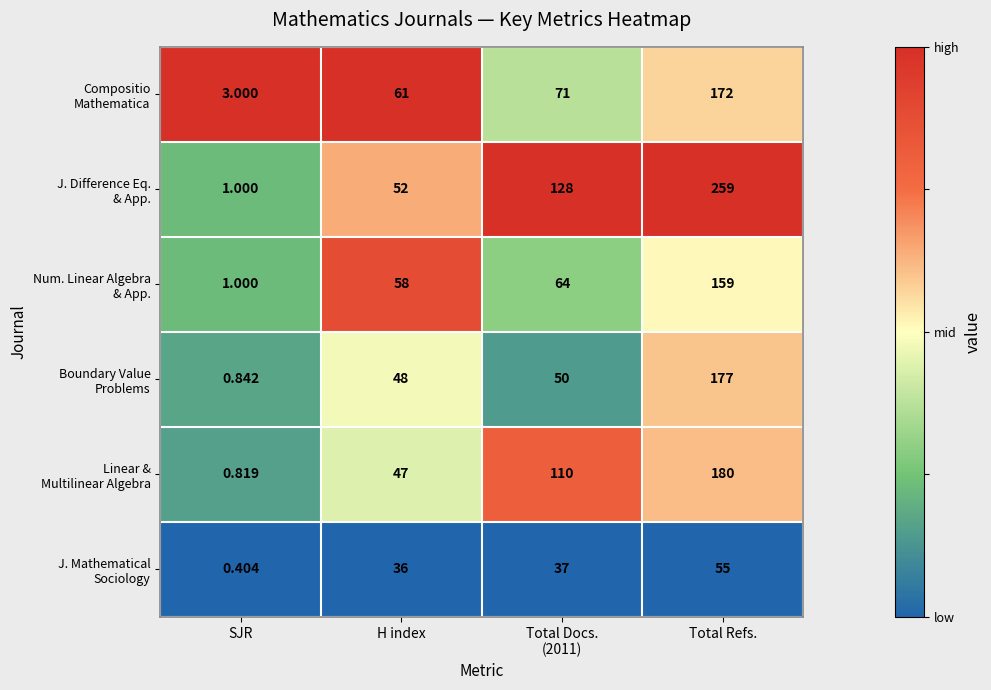

Count the number of categories in the chart.

4